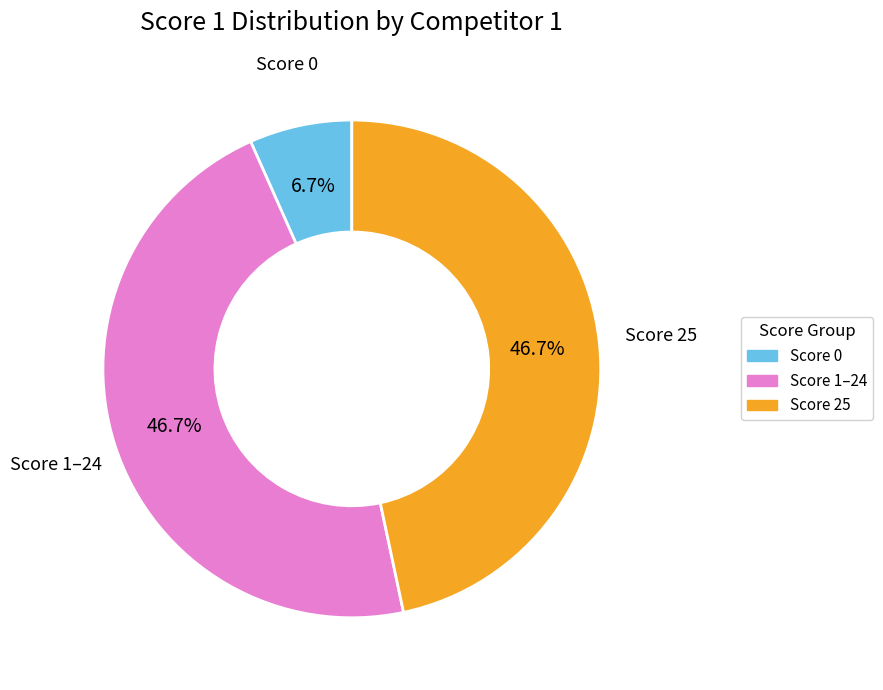

Does any single category account for the majority?

No